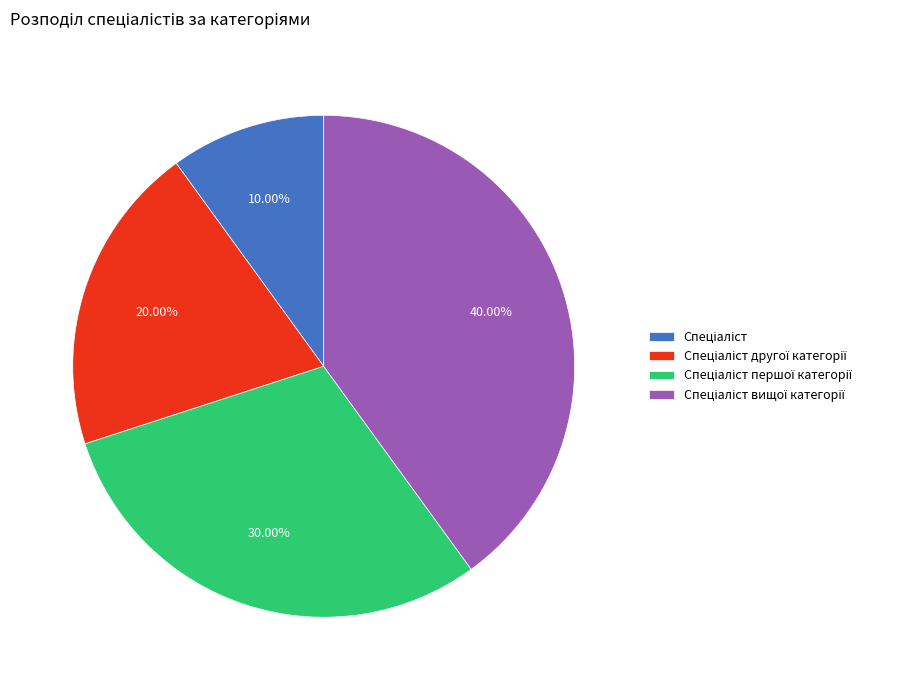

Is there a majority slice in this chart?

No